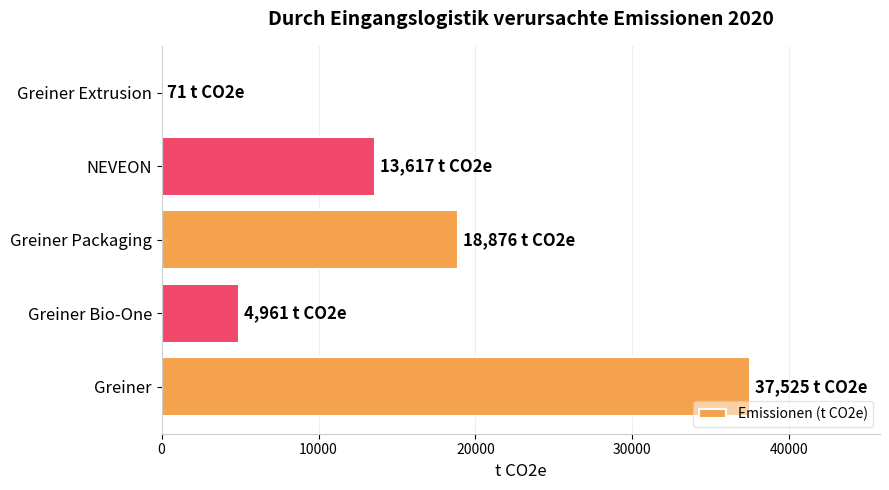

The value at Greiner is 12588. True or false?

False